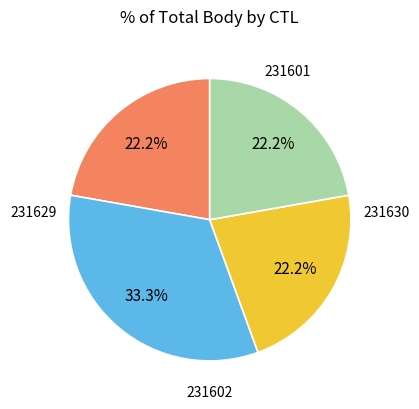

Does any single category account for the majority?

No